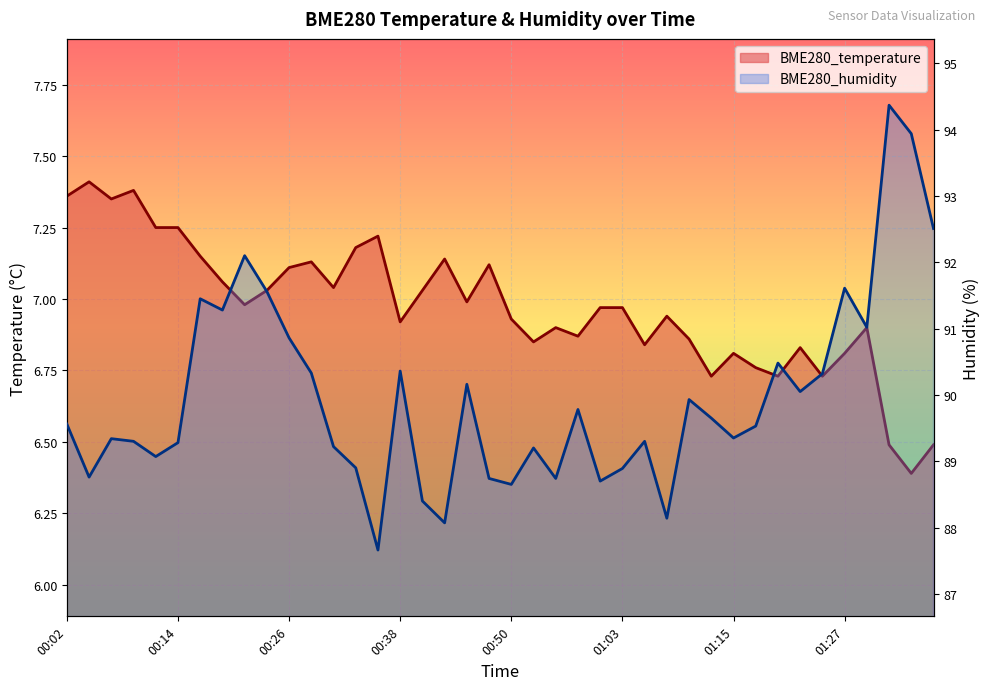

True or false: BME280_humidity and BME280_temperature intersect in this chart.

False